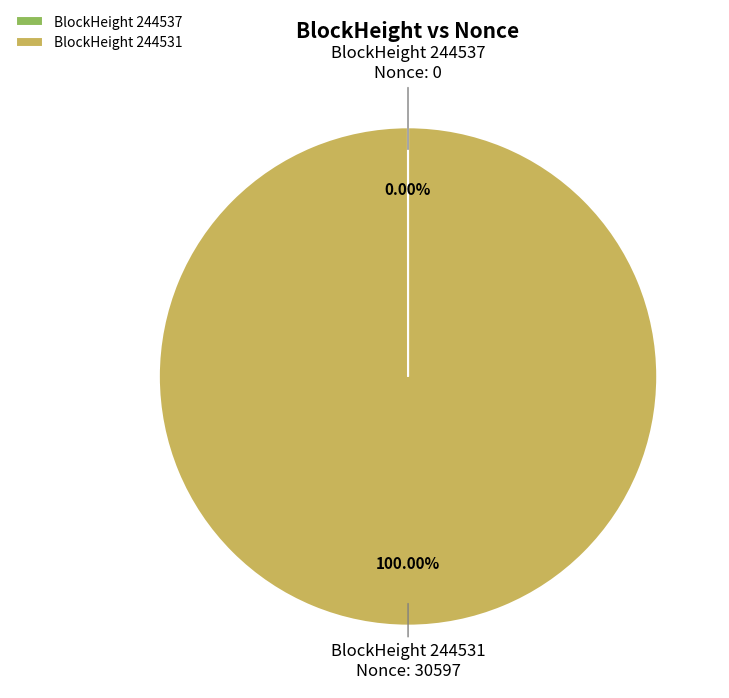

Which category accounts for the majority?

BlockHeight 244531